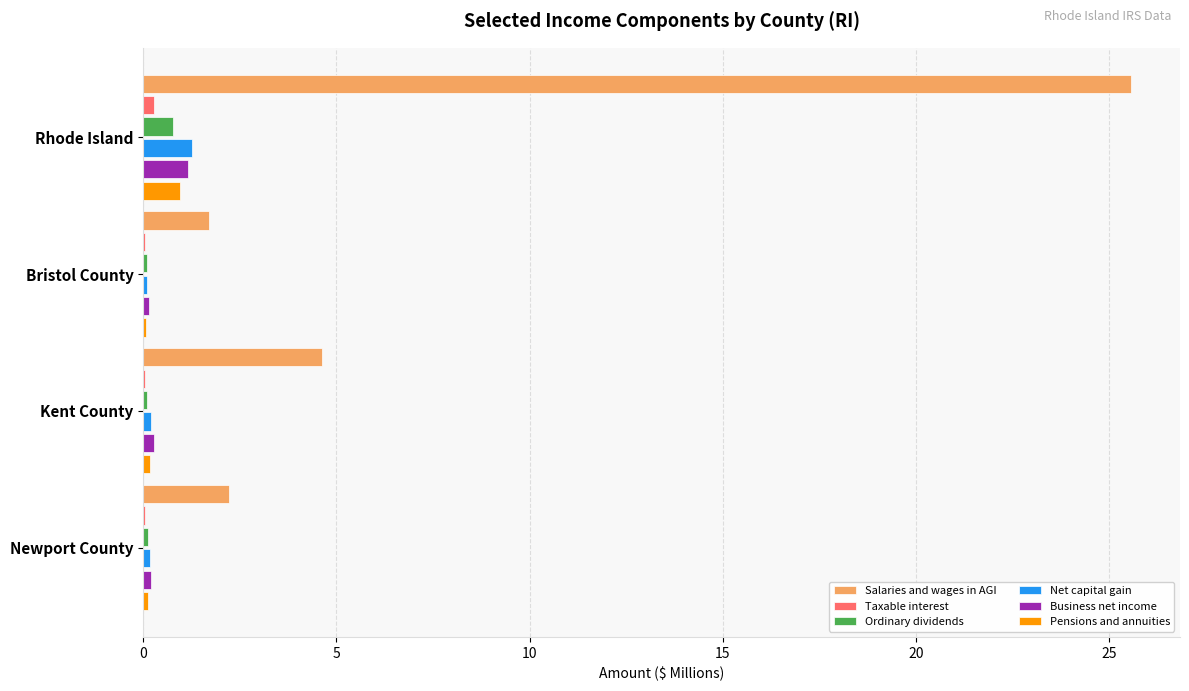

Which category has the highest value in the Business net income series?

Rhode Island